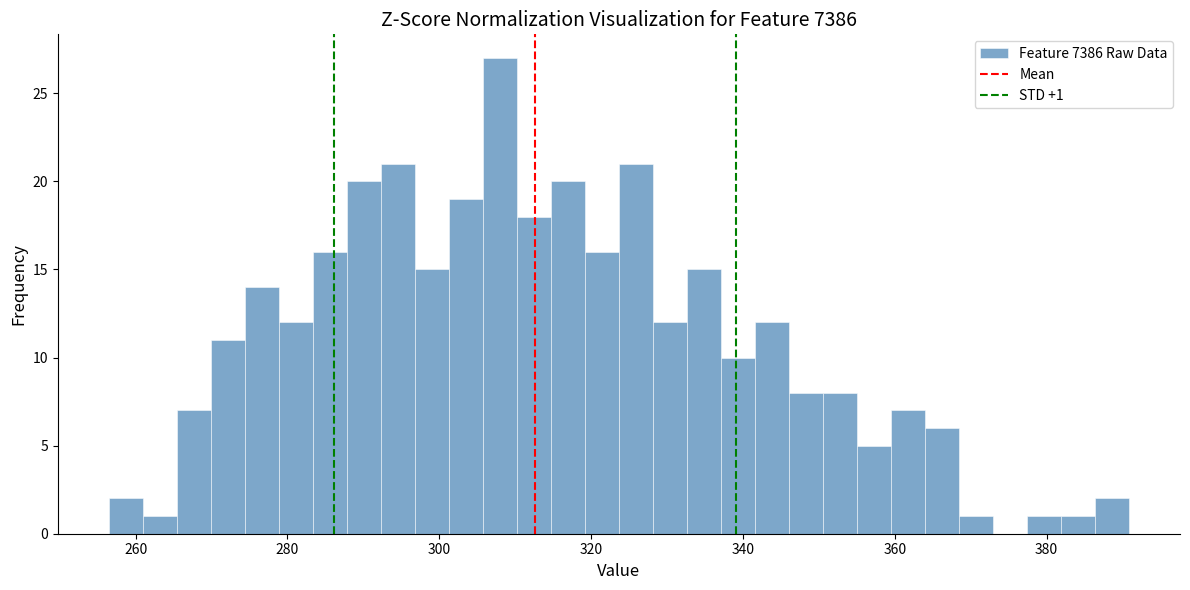

Around what value on the x-axis is the tallest bar? Give the approximate position of its centre, as read against the axis.

308